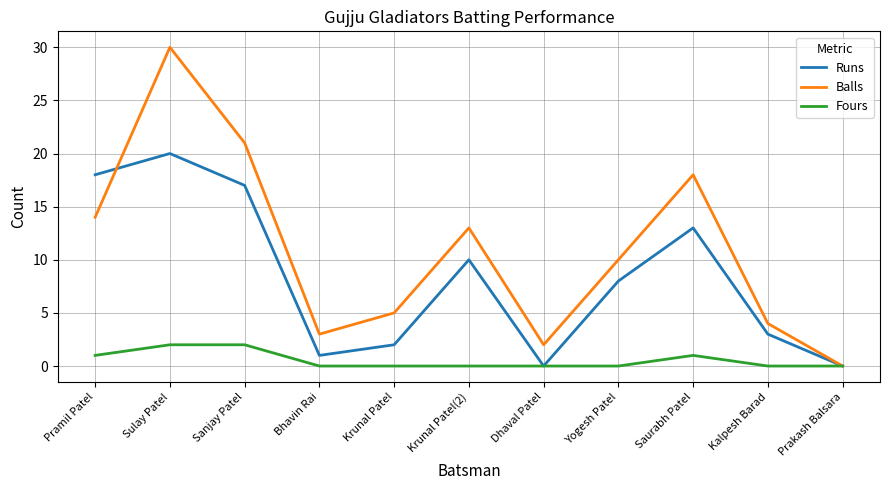

How many lines are shown in the chart?

3